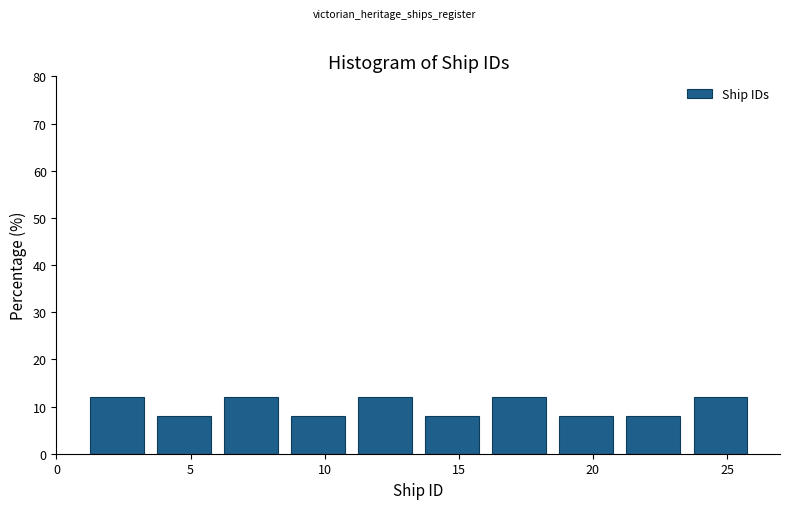

Reading left to right, list every bar in this chart as the range it spans on the x-axis followed by its height. The values are not printed on the chart, so give them approximately, as read against the axis.

1.0 to 3.5: 12
3.5 to 6.0: 8
6.0 to 8.5: 12
8.5 to 11.0: 8
11.0 to 13.5: 12
13.5 to 16.0: 8
16.0 to 18.5: 12
18.5 to 21.0: 8
21.0 to 23.5: 8
23.5 to 26.0: 12